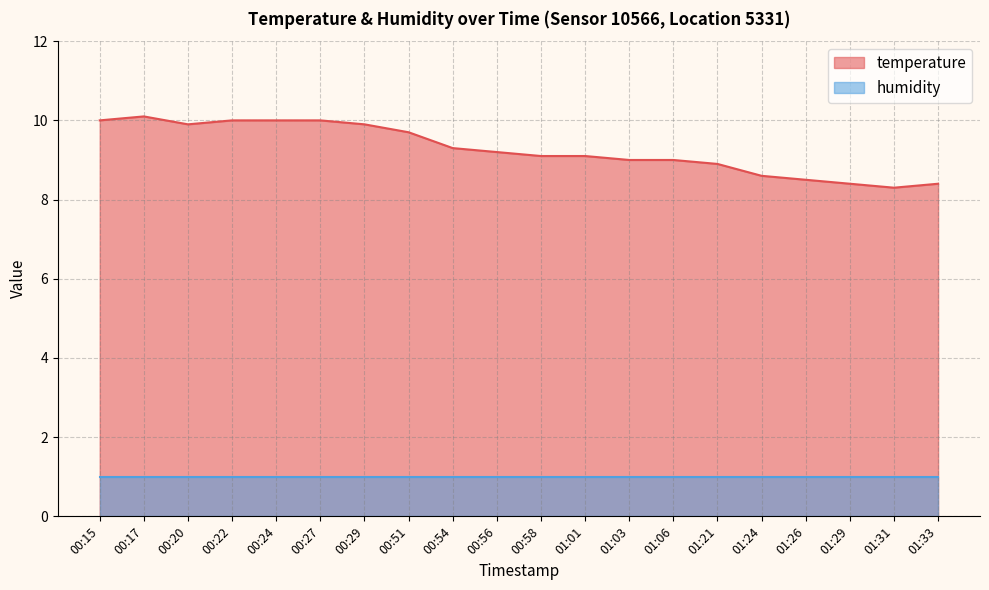

Between 00:29 and 01:03, which is larger?

00:29